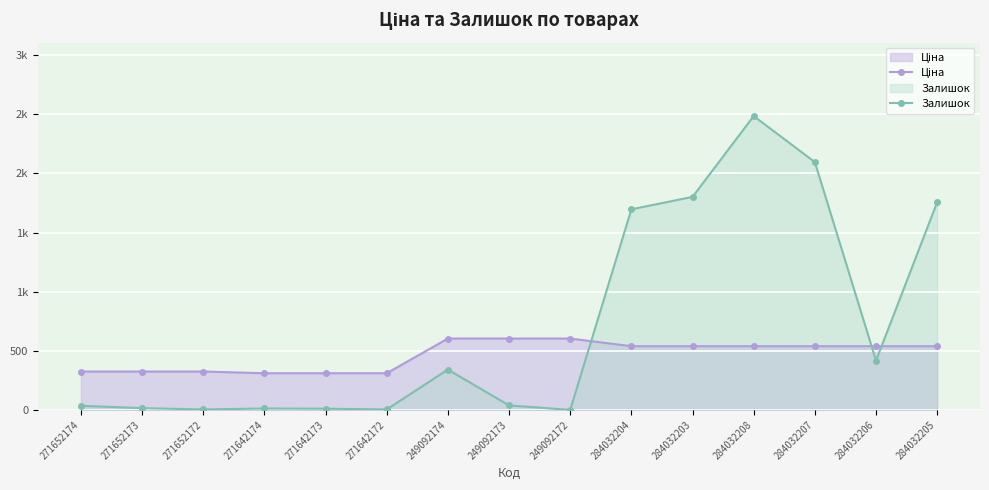

What is the highest value of the Залишок series?

2486.0